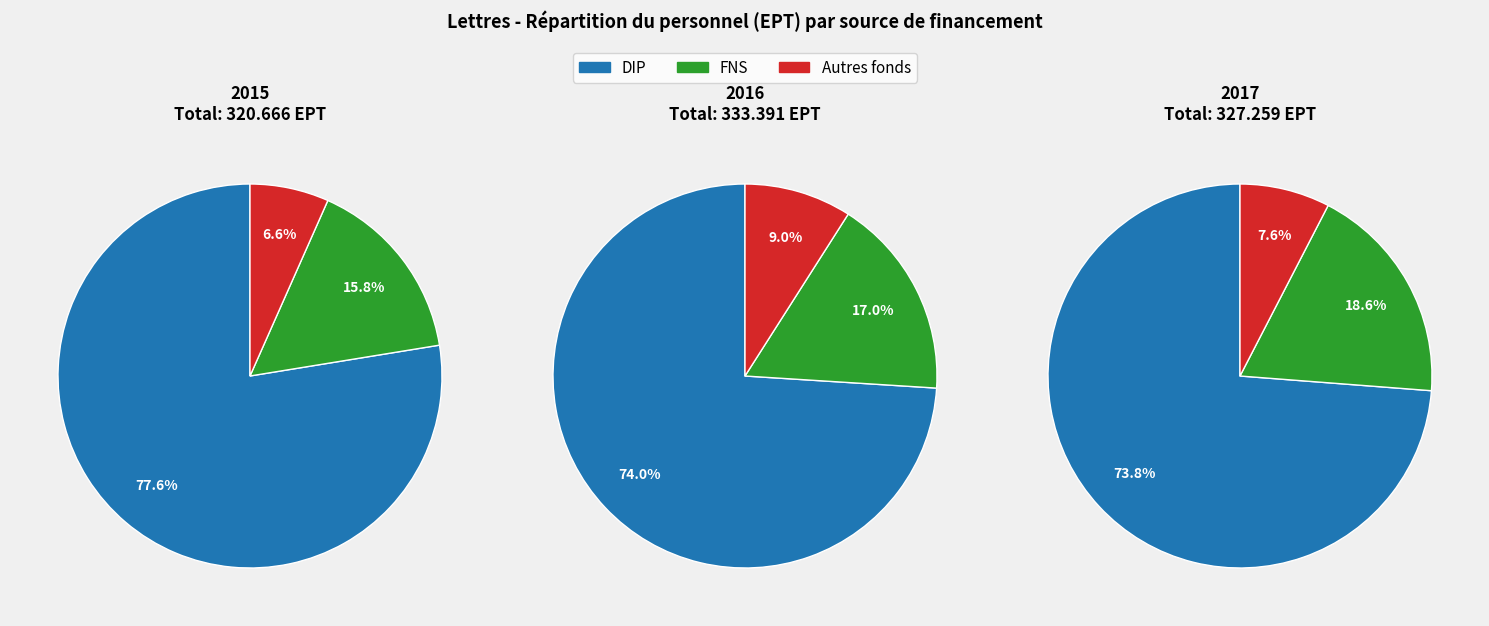

Rank the series by their maximum value, from lowest to highest.

Autres fonds, FNS, DIP